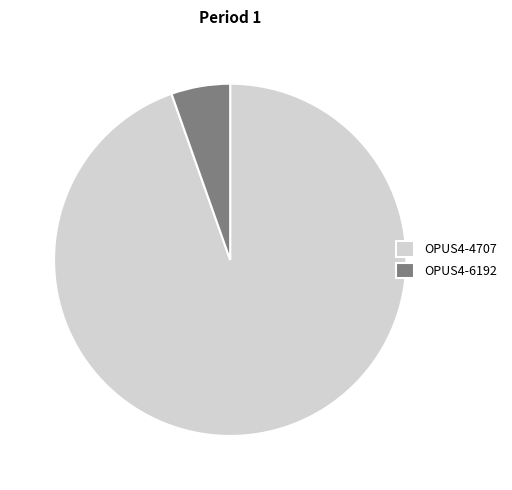

How many slices are in this pie chart?

2